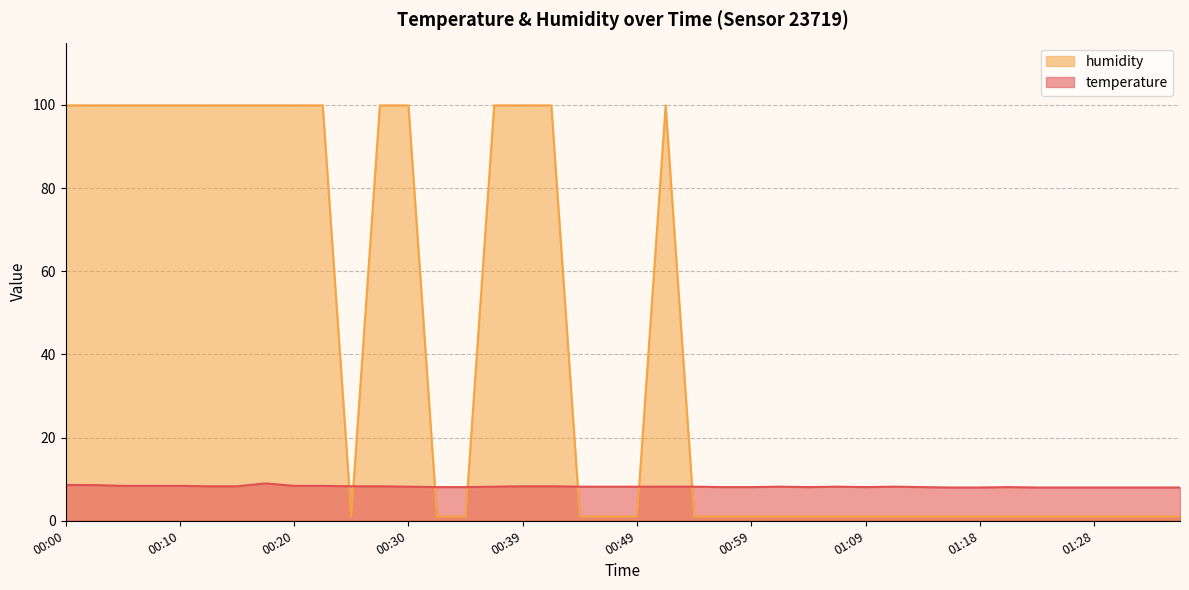

The value of temperature at 01:35 is 1.6. True or false?

False